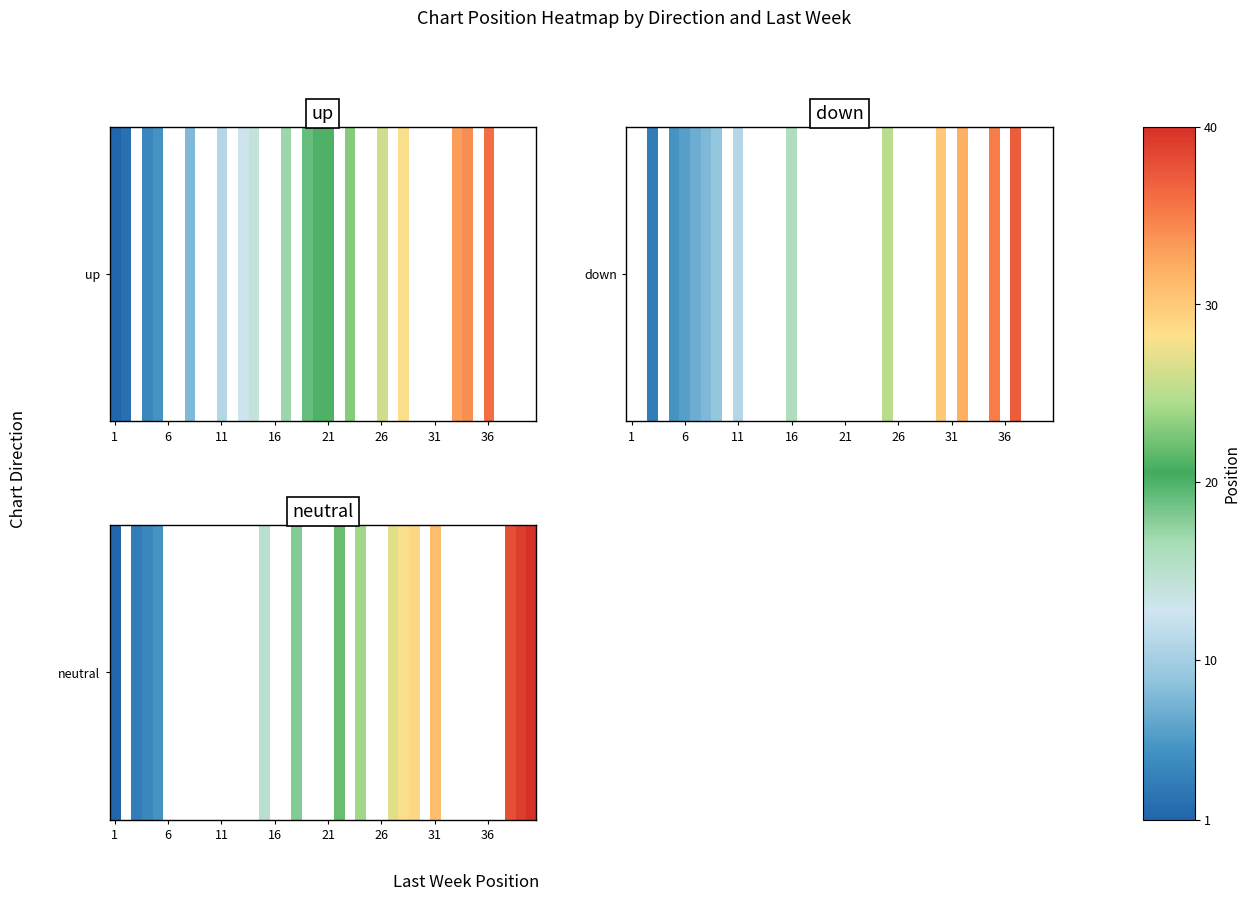

At which category does the chart reach its peak across all series?

39